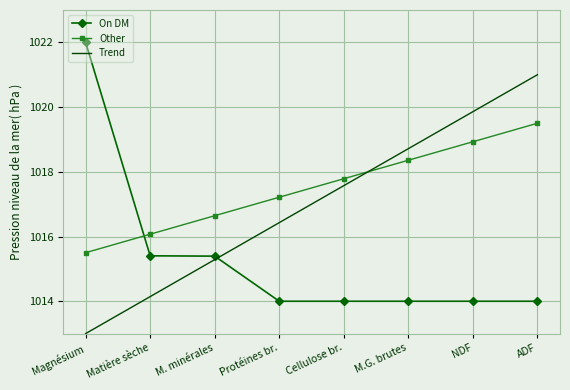

What value does the Trend series have at Cellulose br.?

1017.6